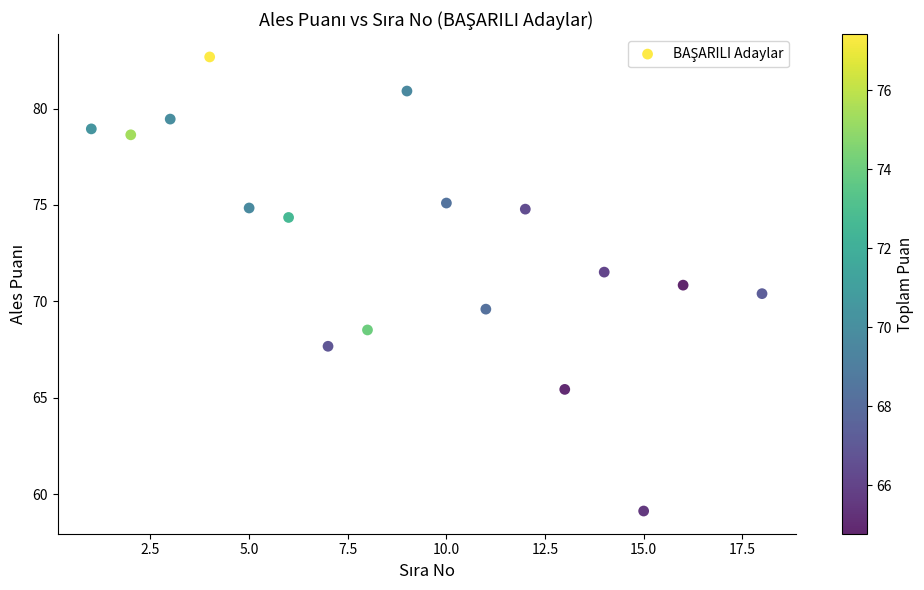

What is the range of X values (max minus min)?

17.0